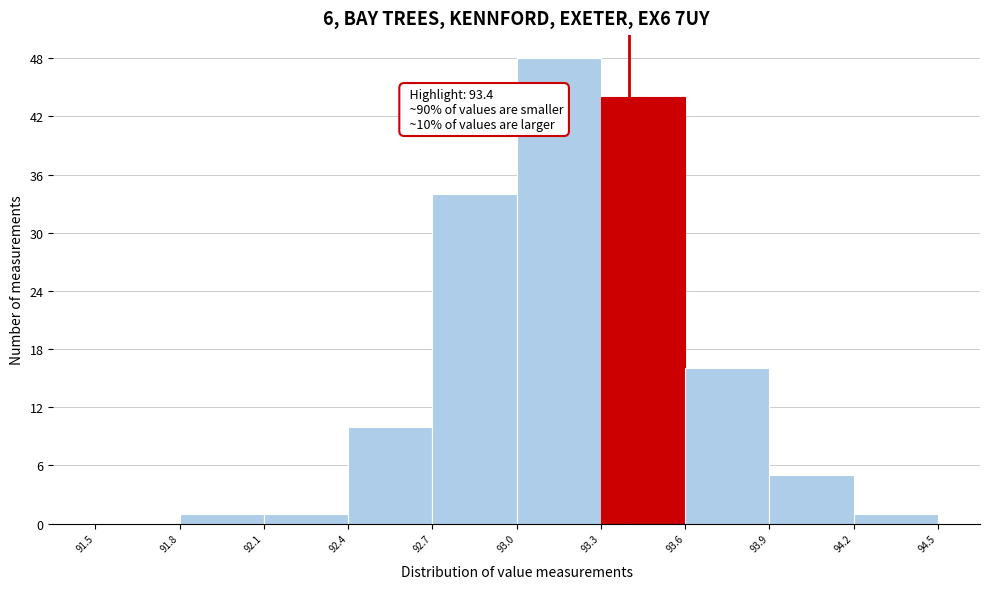

Which range on the x-axis has the tallest bar?

93.0 to 93.3